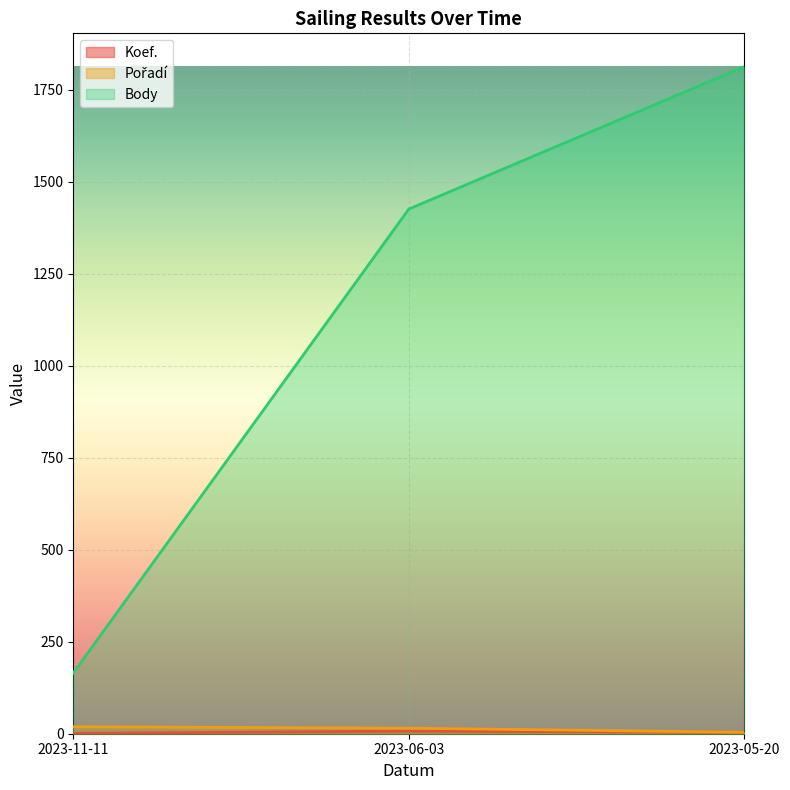

Between 2023-06-03 and 2023-05-20, which is larger?

2023-06-03